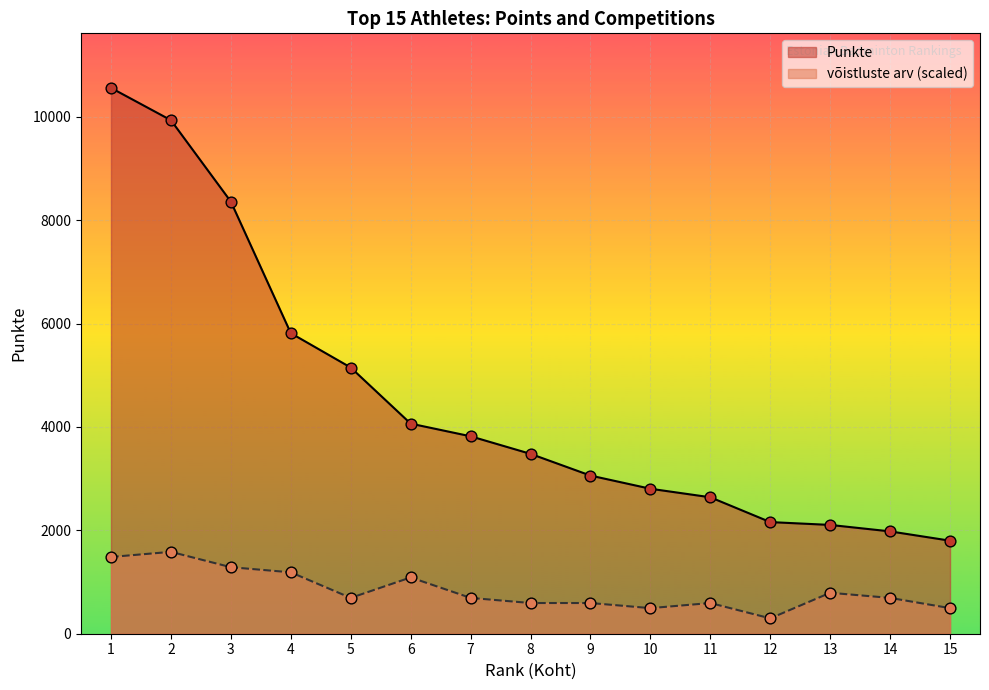

Which series contains the lowest Y value?

võistluste arv